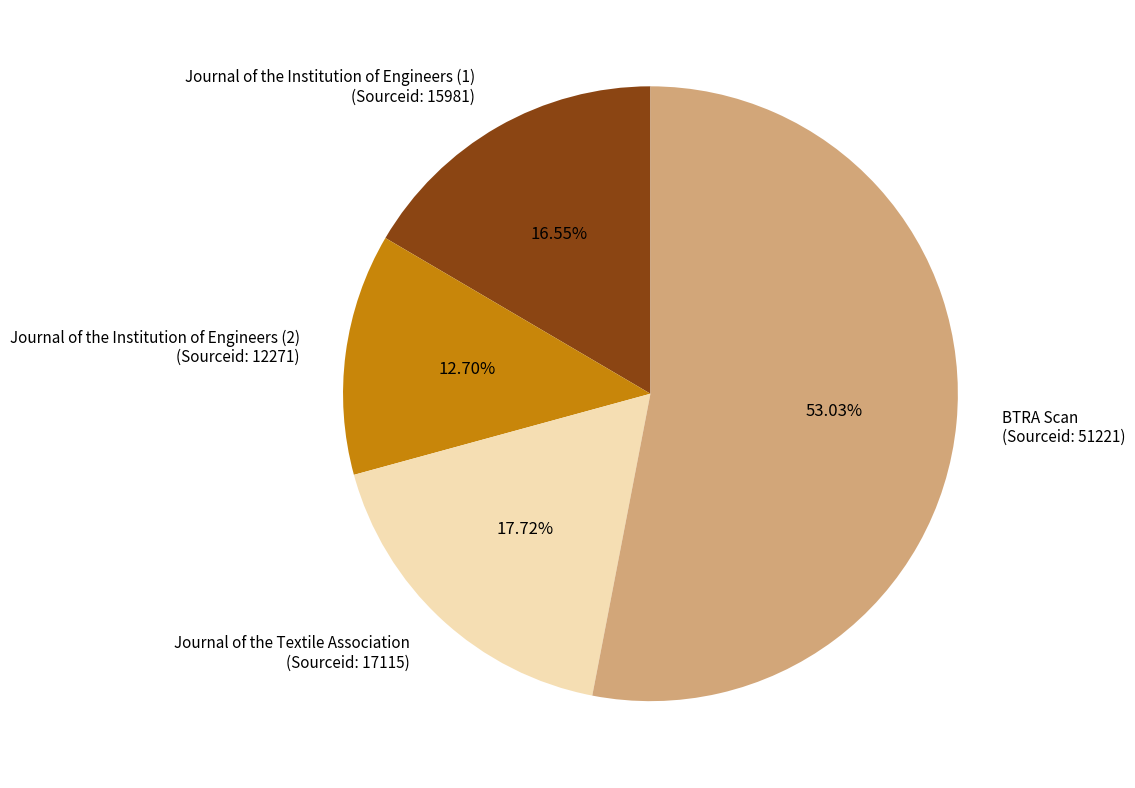

Combined, do Journal of the Institution of Engineers (2) (Sourceid: 12271) and BTRA Scan (Sourceid: 51221) account for over 50%?

Yes